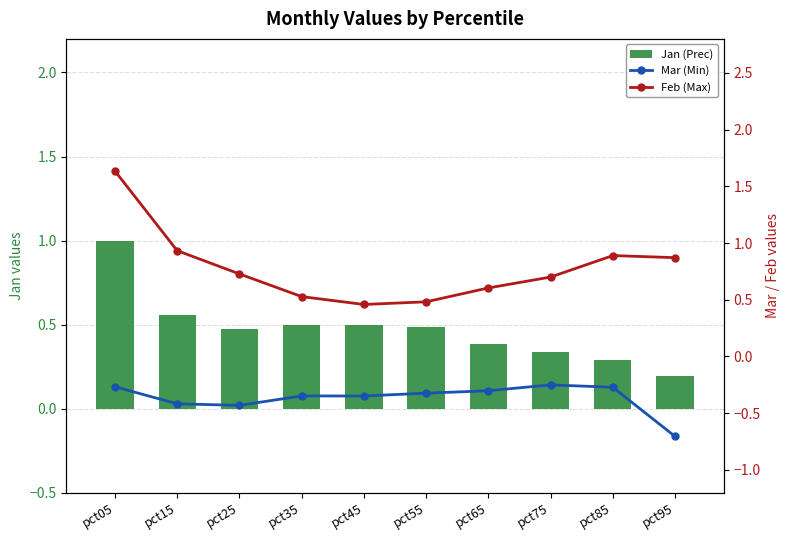

What is the sum of all Feb (Max) values?

7.8